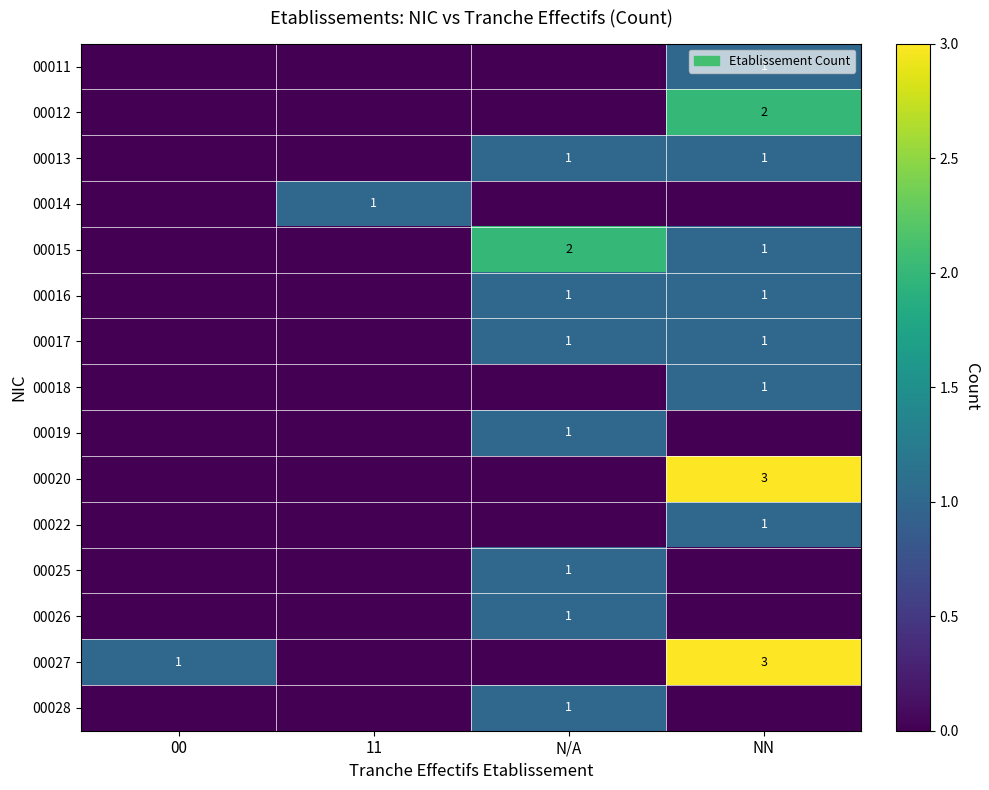

Between 11 and NN, which is larger?

NN